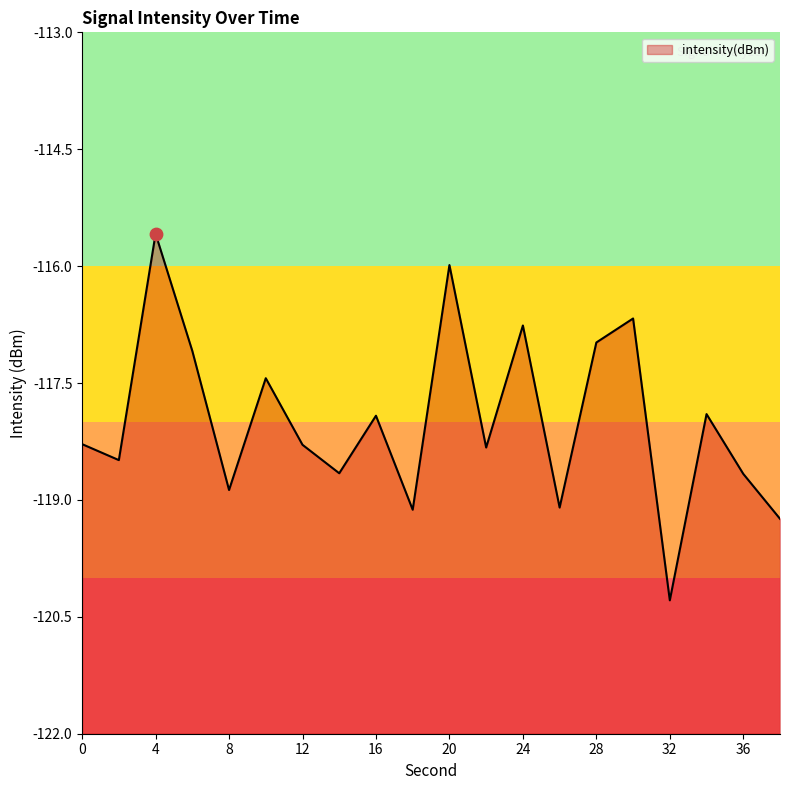

What is the change in value from 20 to 28?

-1.0